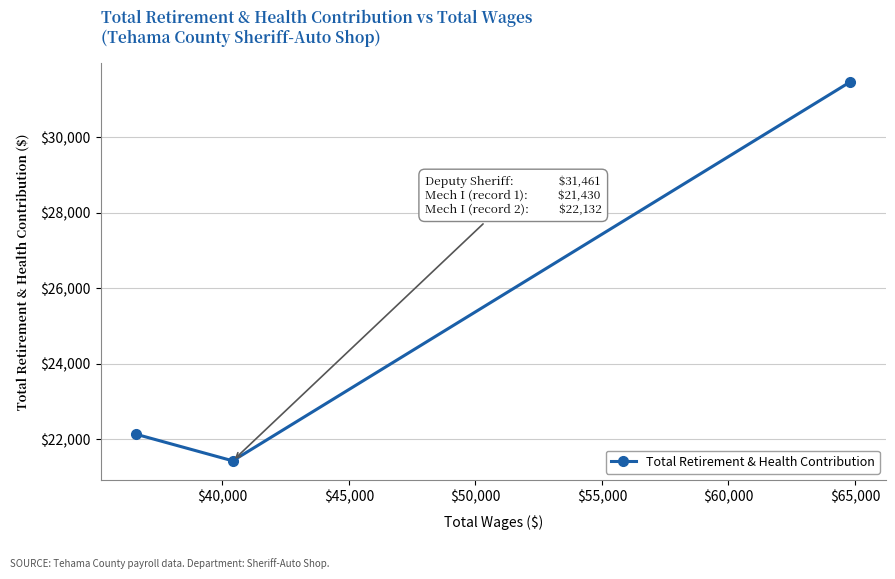

What is the difference between the maximum and minimum values?

10031